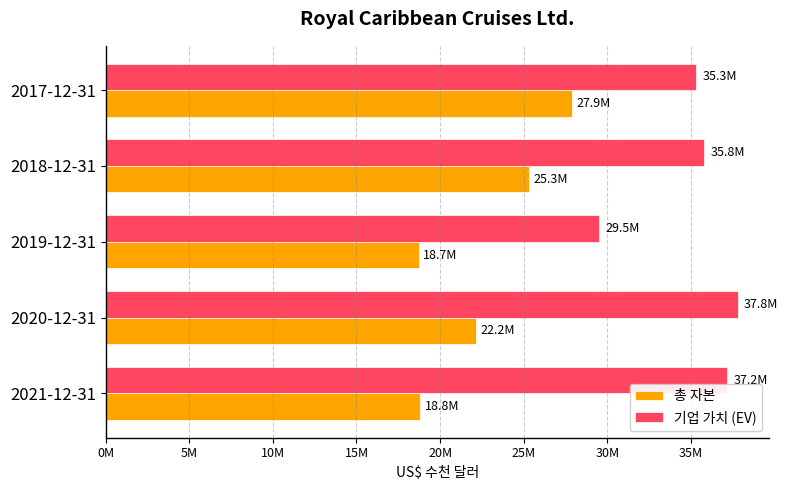

At which label is 총 자본 closest to 23310442?

2020-12-31